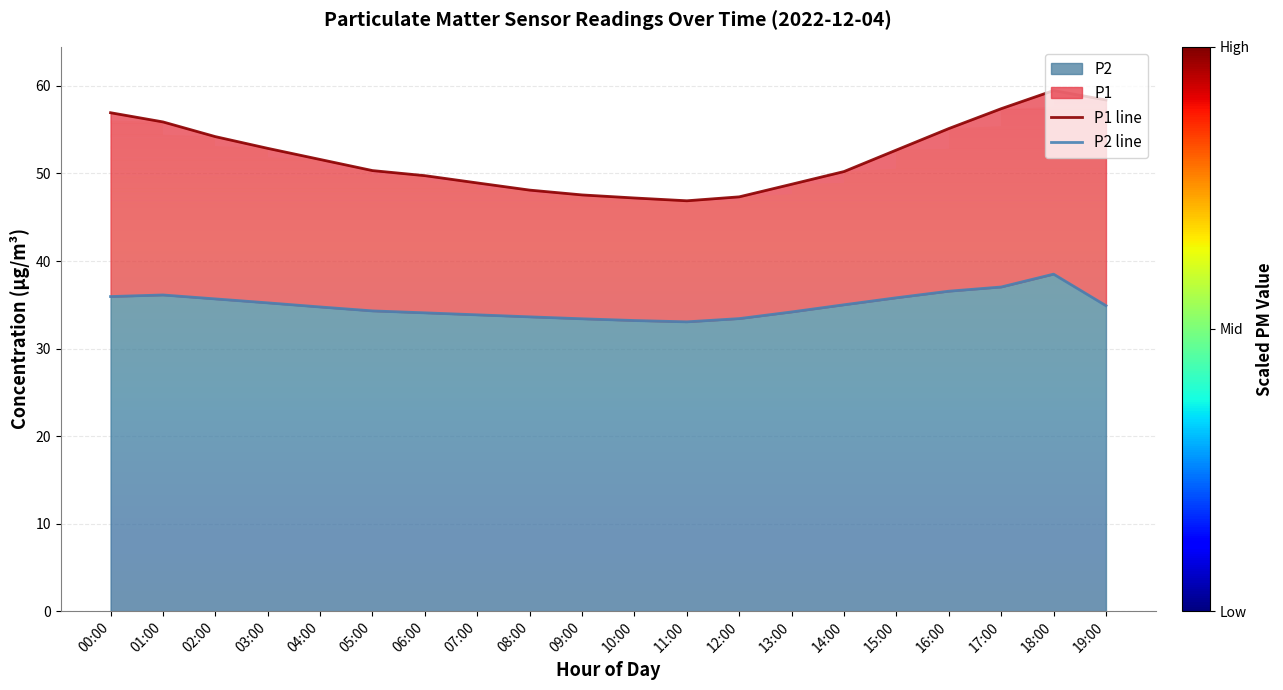

Between 14:00 and 03:00, which is larger?

03:00